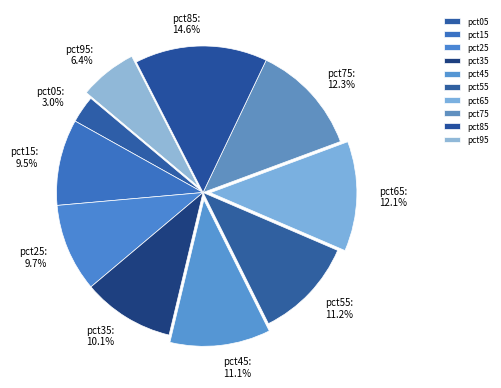

Is there a majority slice in this chart?

No